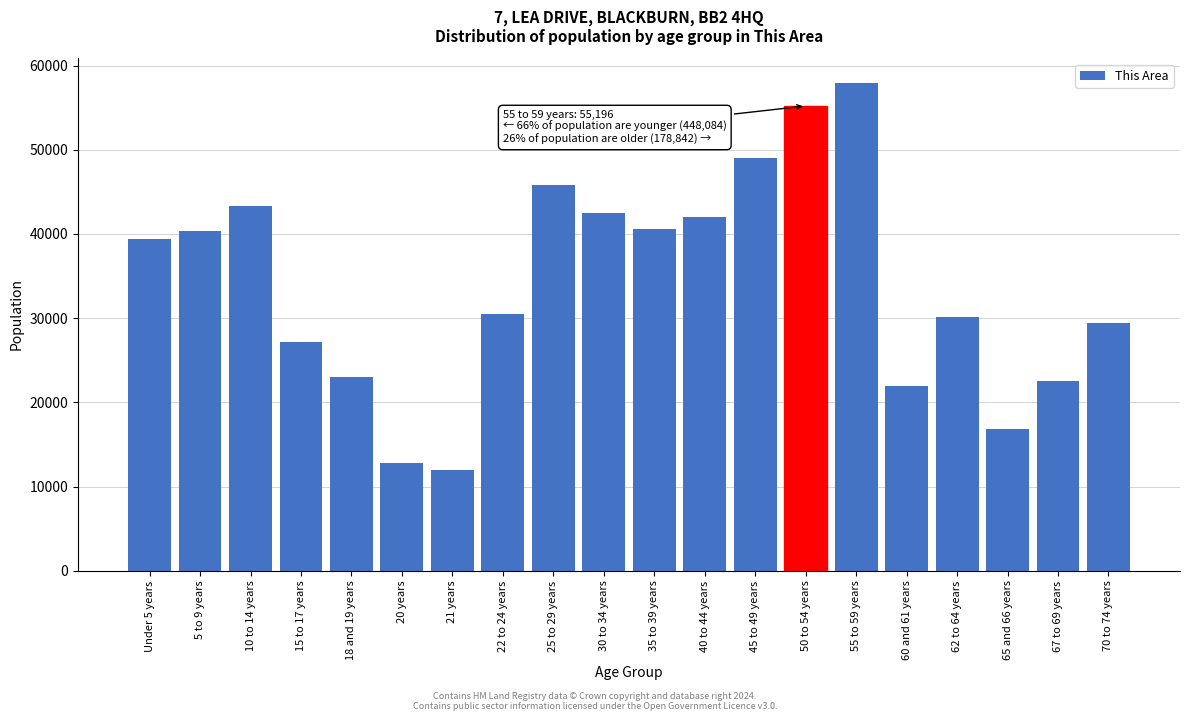

Reading right to left, transcribe all the data shown in this chart.

70 to 74 years=29461	67 to 69 years=22540	65 and 66 years=16783	62 to 64 years=30117	60 and 61 years=21977	55 to 59 years=57964	50 to 54 years=55196	45 to 49 years=49009	40 to 44 years=41965	35 to 39 years=40548	30 to 34 years=42476	25 to 29 years=45784	22 to 24 years=30485	21 years=11903	20 years=12785	18 and 19 years=22959	15 to 17 years=27164	10 to 14 years=43309	5 to 9 years=40293	Under 5 years=39404